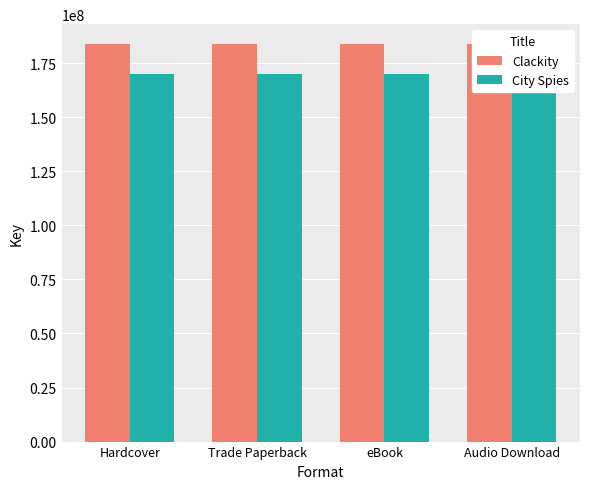

What are all the series names shown in the legend?

Clackity, City Spies